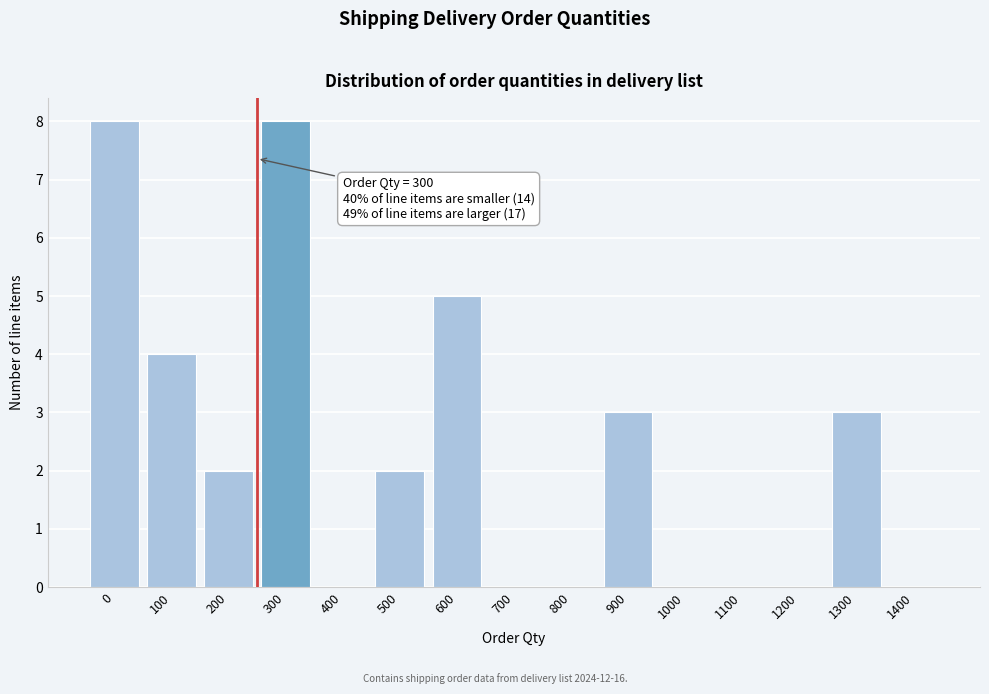

Reading right to left, list all the values displayed in this chart.

1400=0	1300=3	1200=0	1100=0	1000=0	900=3	800=0	700=0	600=5	500=2	400=0	300=8	200=2	100=4	0=8